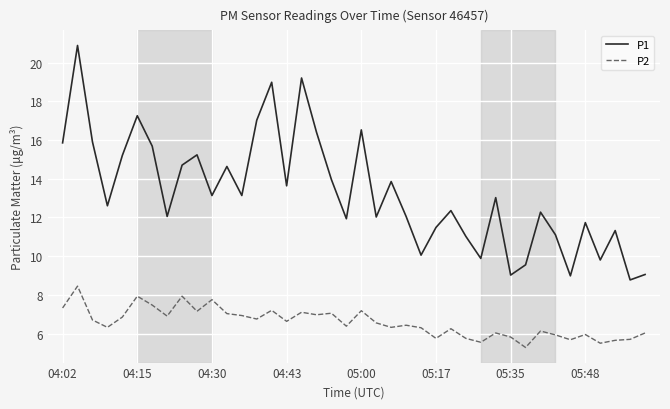

True or false: P1 and P2 cross at least once.

False